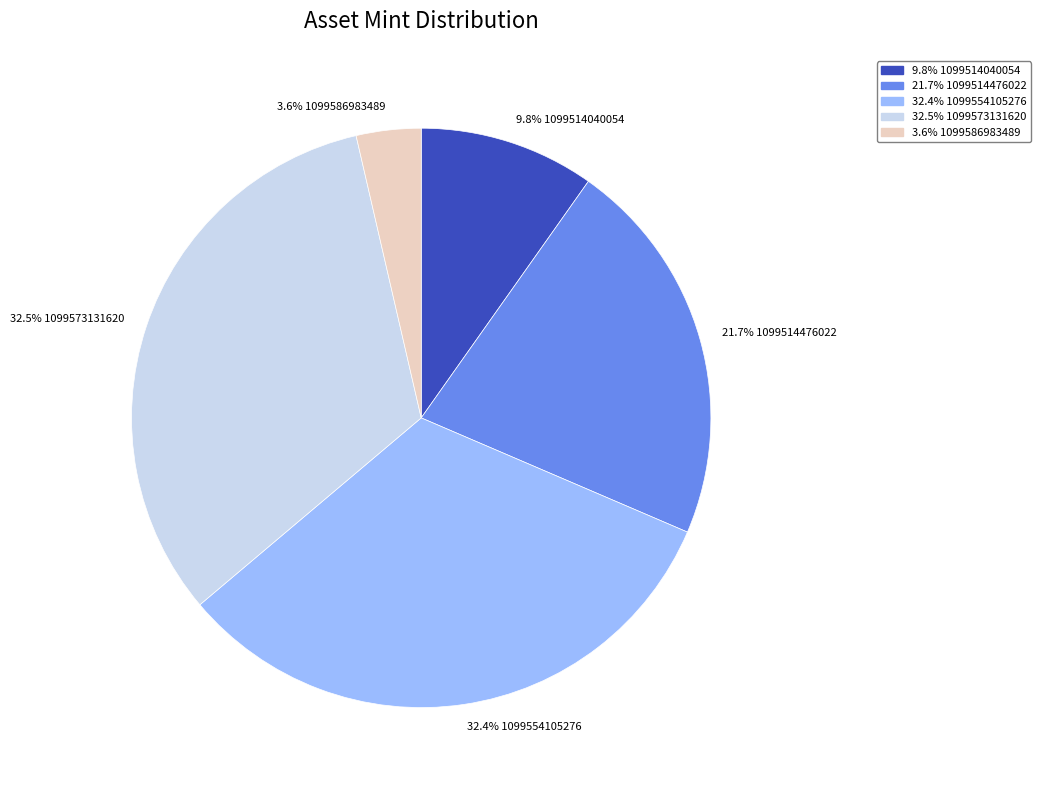

Is there a majority slice in this chart?

No